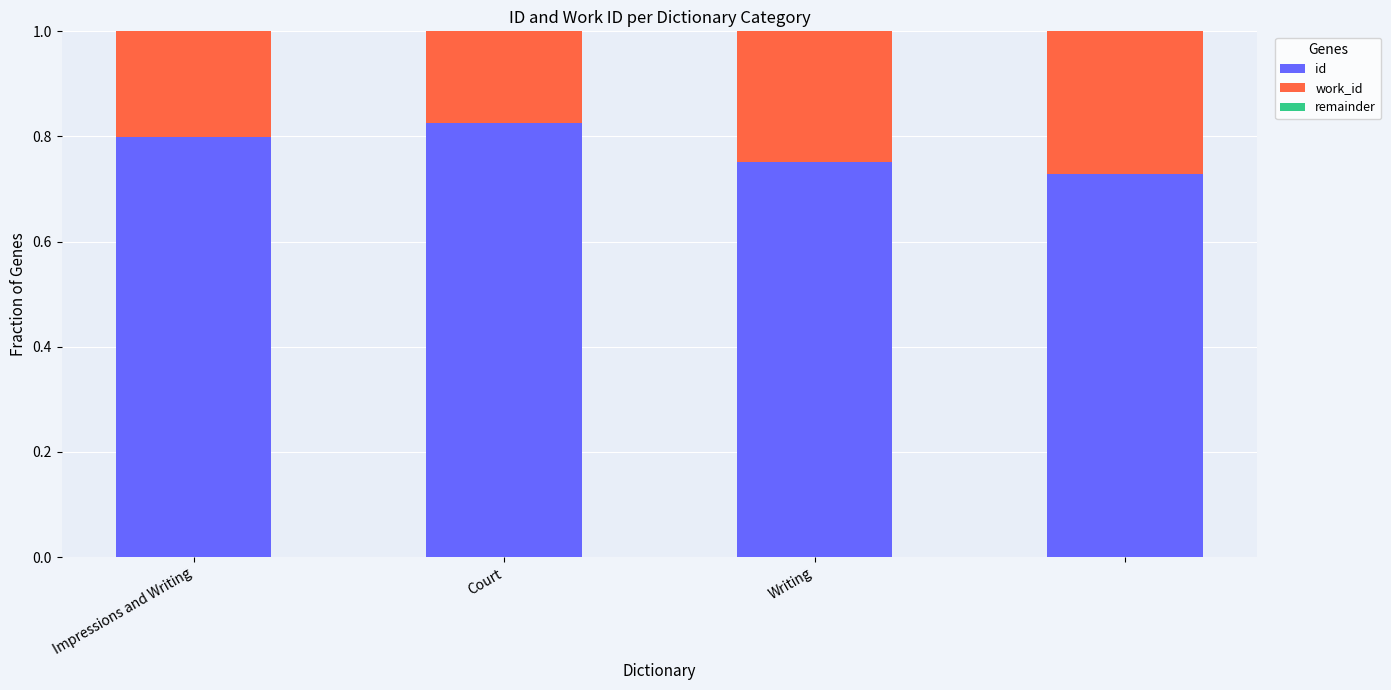

Count the id values in the range 0 to 1.

4